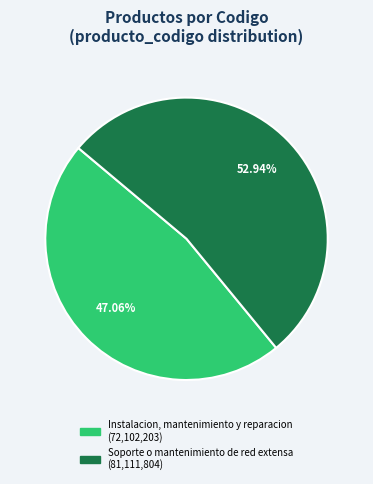

Count the number of slices in the pie.

2